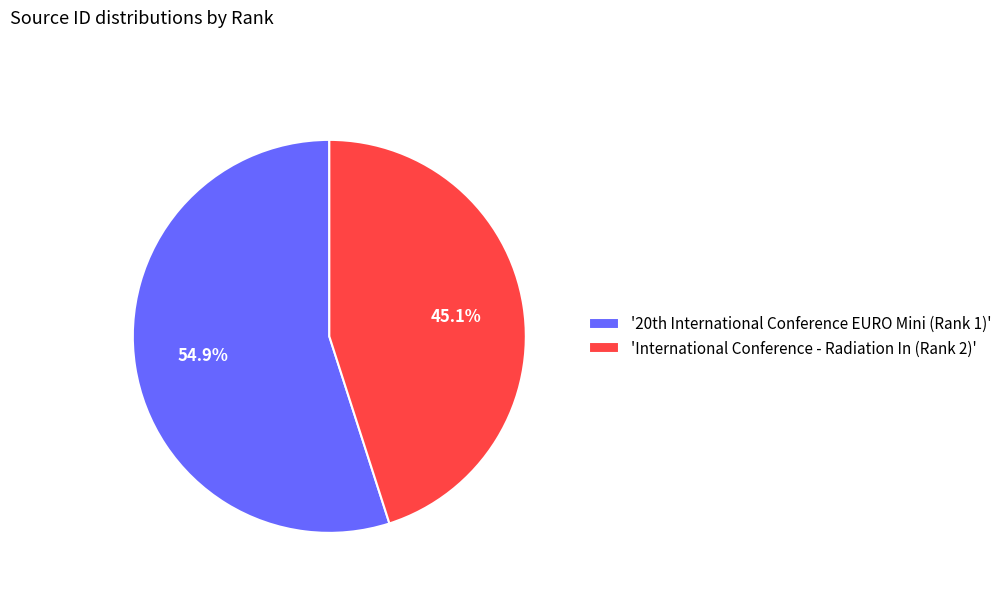

Rank the categories by value from lowest to highest.

'International Conference - Radiation In (Rank 2)', '20th International Conference EURO Mini (Rank 1)'